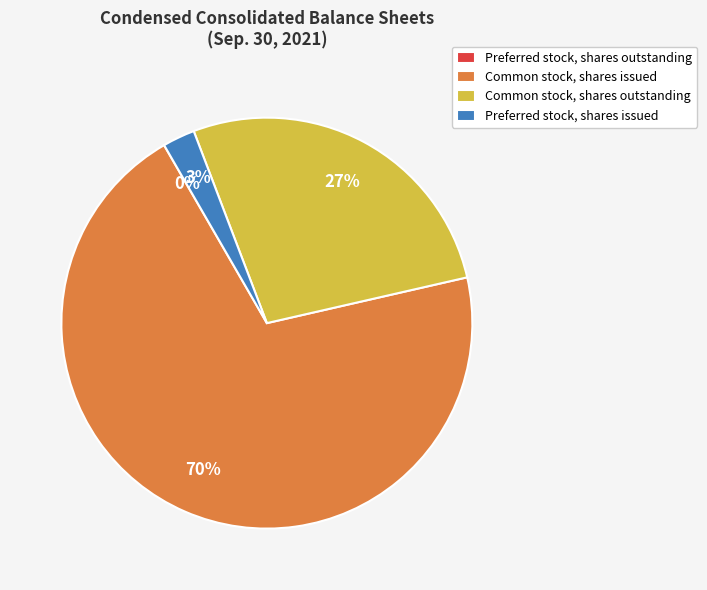

What percentage is the Preferred stock, shares issued slice, to the nearest percent?

3%